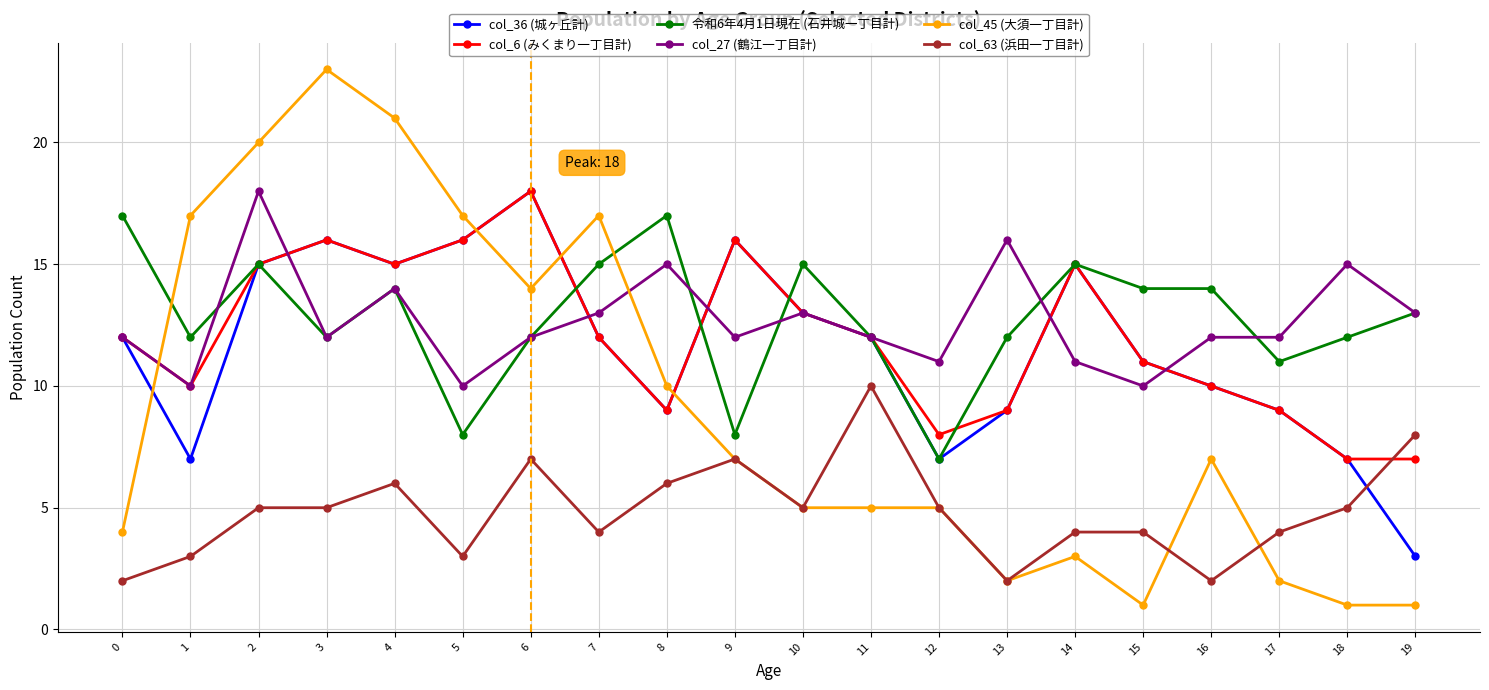

True or false: col_6 (みくまり一丁目計) has more than 0 points higher than both neighbors.

True